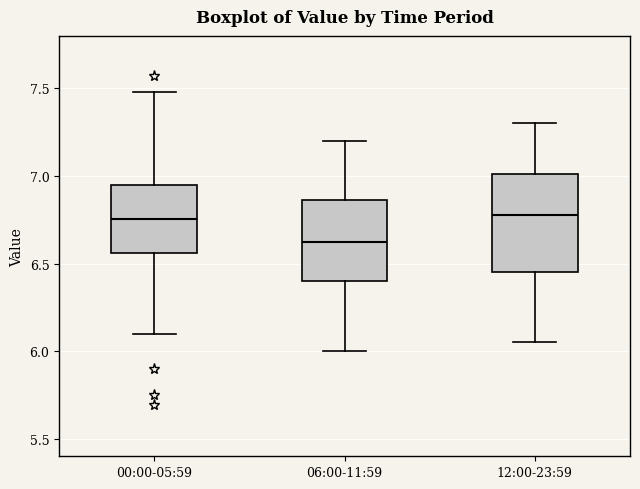

Reading left to right, read every box against the y-axis: the position of its median line, the range the box covers, and the ends of its whiskers. The values are not printed on the chart, so give them approximately, as read against the axis.

00:00-05:59: median 6.75, box 6.55 to 6.95, whiskers 6.10 to 7.50
06:00-11:59: median 6.65, box 6.40 to 6.85, whiskers 6.00 to 7.20
12:00-23:59: median 6.80, box 6.45 to 7.00, whiskers 6.05 to 7.30